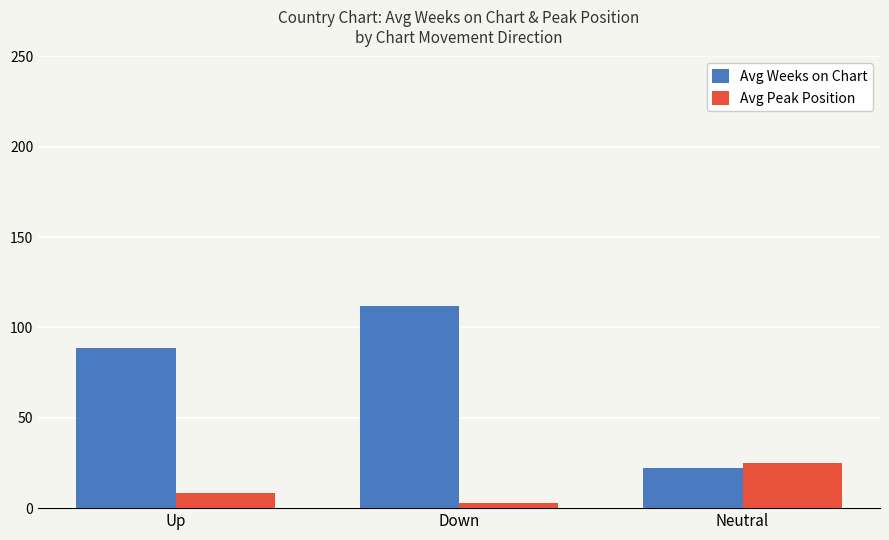

Rank the categories by Avg Peak Position value from highest to lowest.

Neutral, Up, Down